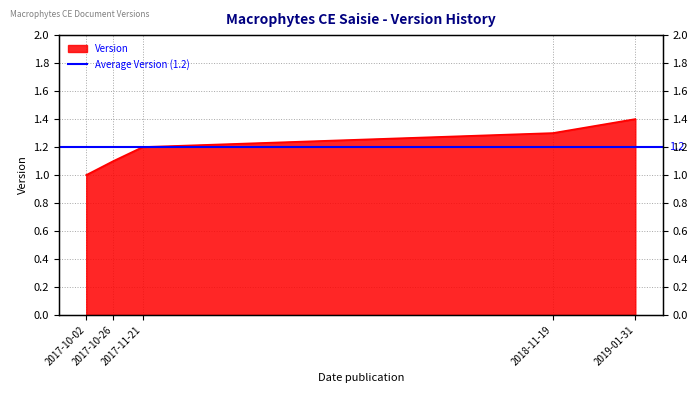

How many data points are above 1?

4